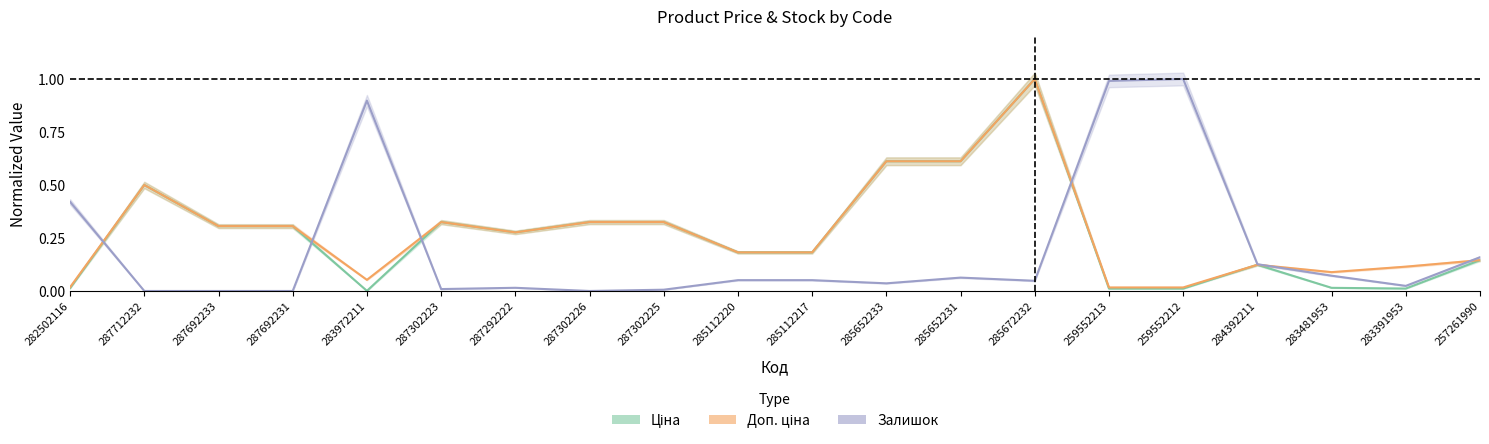

Which category has the highest value across all series?

285672232